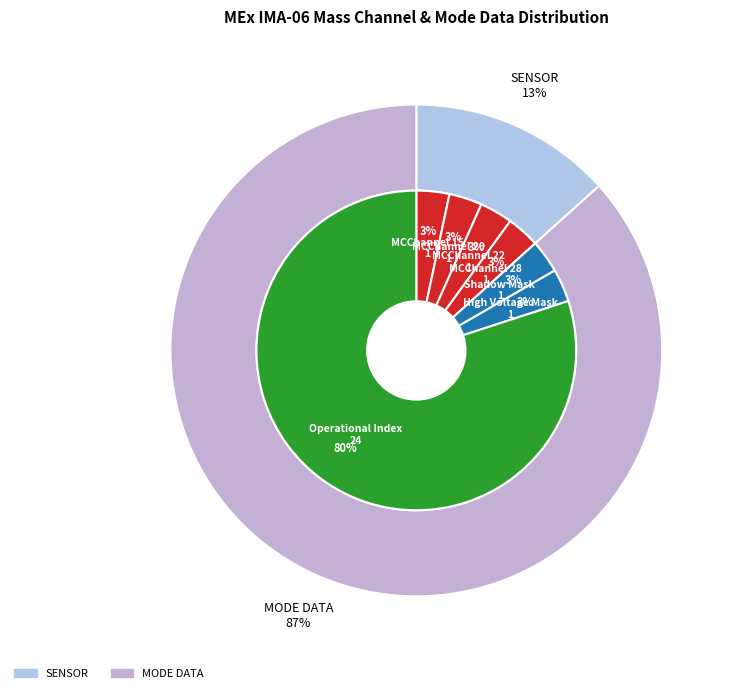

Does any single category account for the majority?

Yes